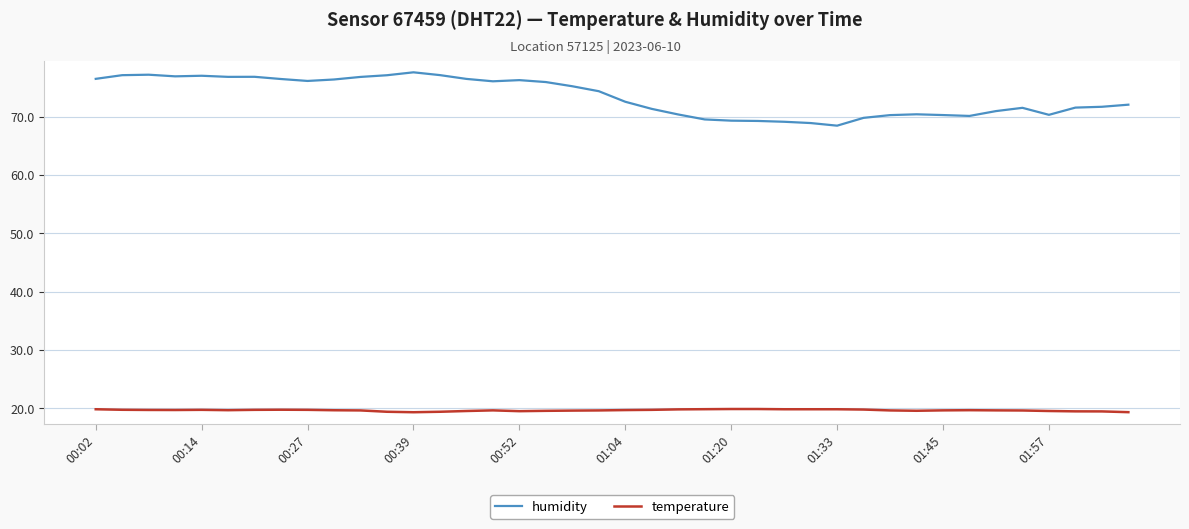

What is the maximum value for humidity?

77.6